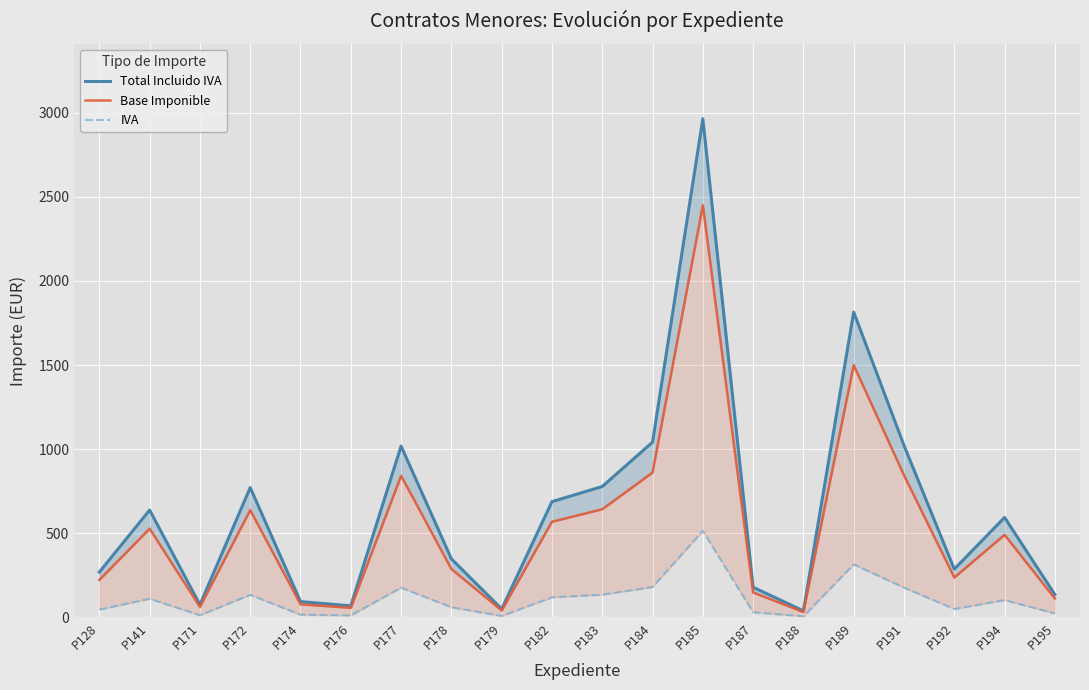

True or false: Total Incluido IVA and IVA cross at least once.

False